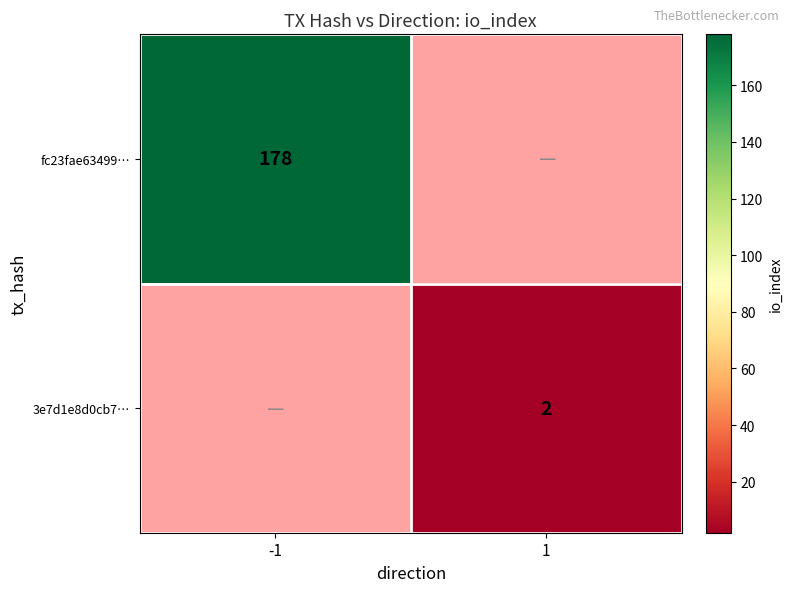

Between 1 and -1, which is larger?

-1